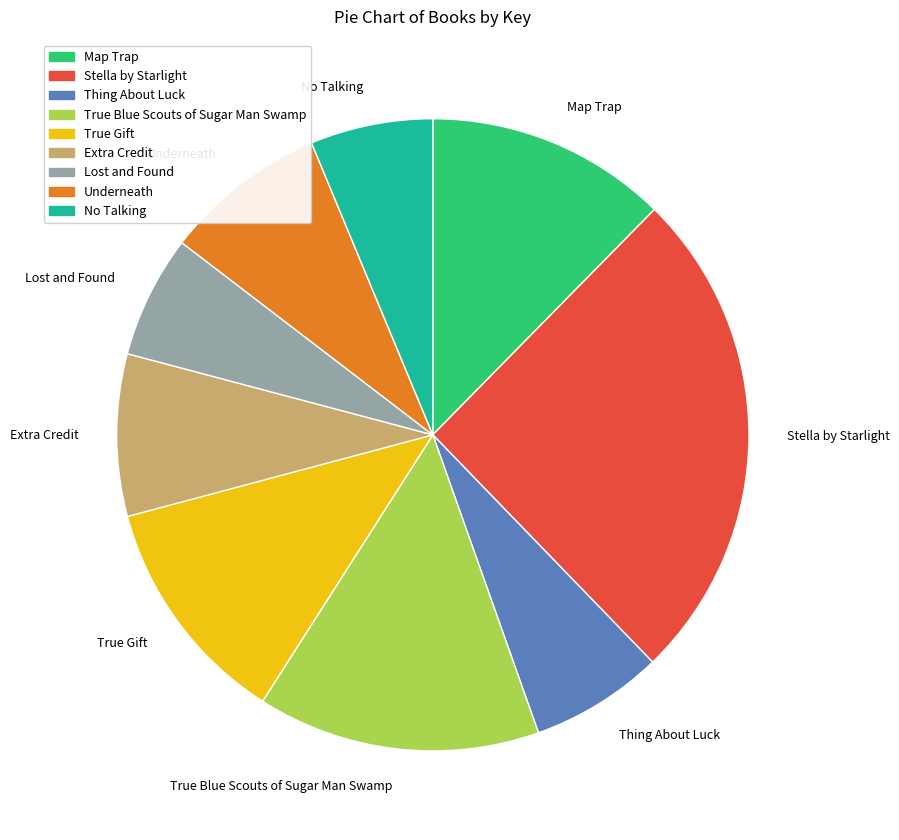

What is the largest slice in the pie chart?

Stella by Starlight